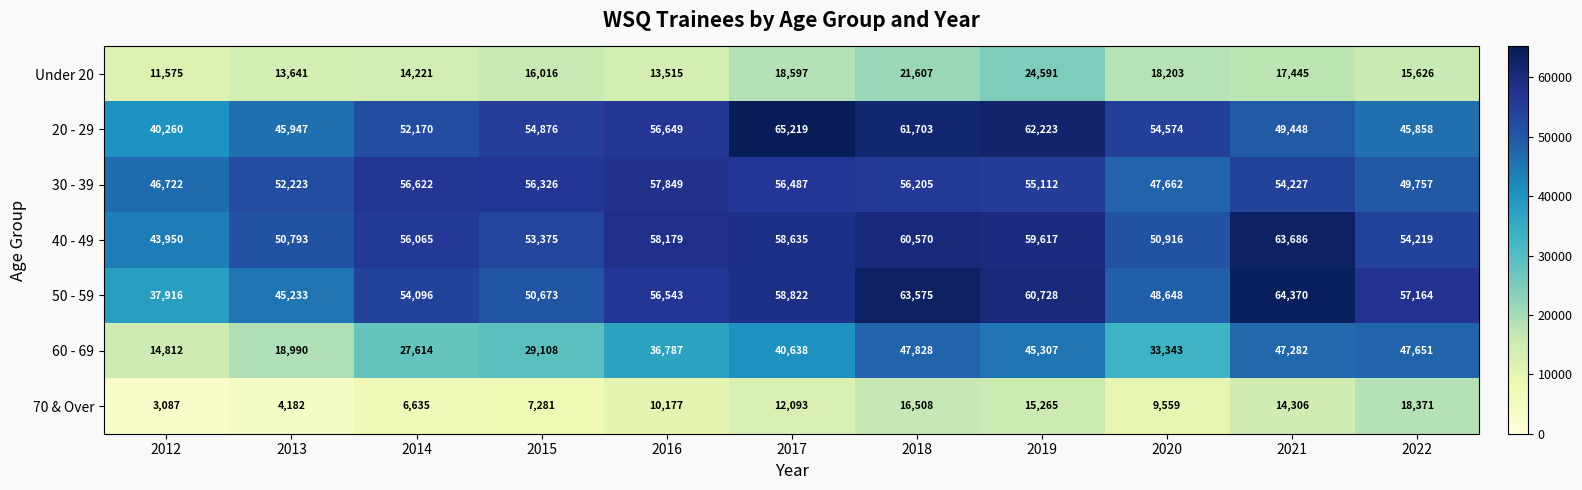

List the series in order of their peak value, highest first.

20 - 29, 50 - 59, 40 - 49, 30 - 39, 60 - 69, Under 20, 70 & Over